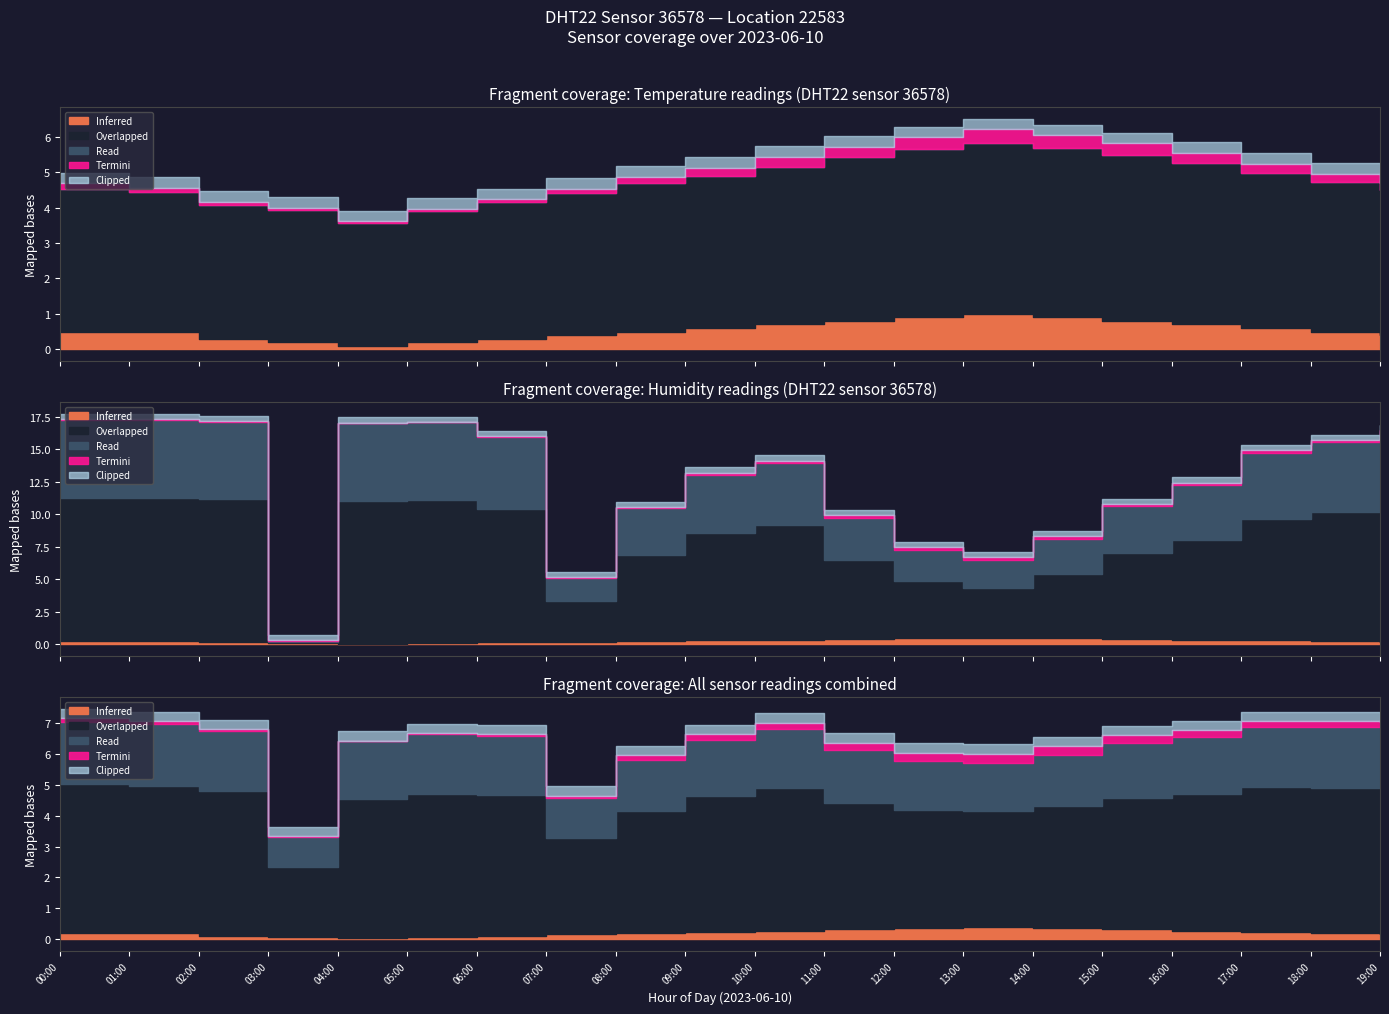

True or false: temperature and humidity cross at least once.

True